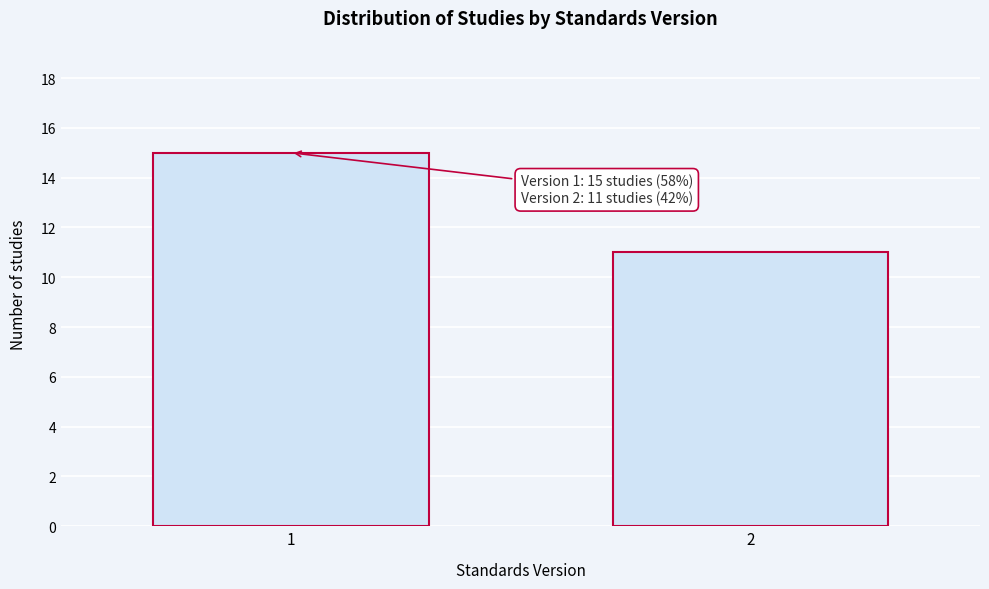

Reading right to left, list all the values displayed in this chart.

11	15